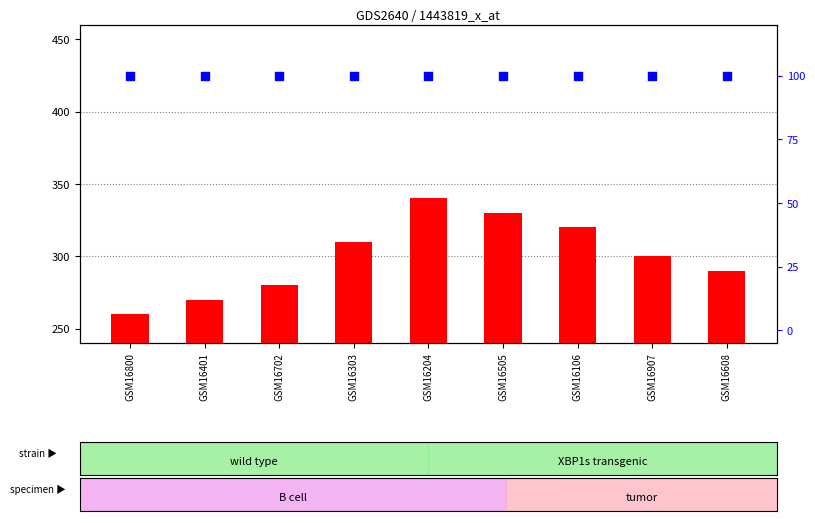

What are all the series names shown in the legend?

count, percentile rank within the sample